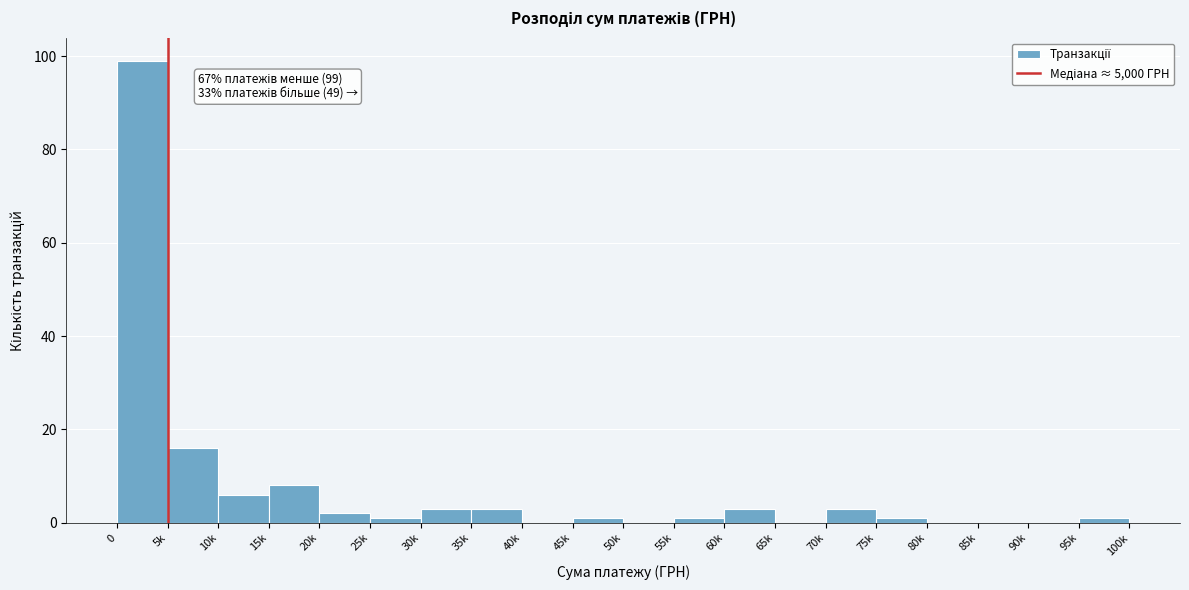

Reading left to right, what are all the values shown in this chart?

0=99	5k=16	10k=6	15k=8	20k=2	25k=1	30k=3	35k=3	40k=0	45k=1	50k=0	55k=1	60k=3	65k=0	70k=3	75k=1	80k=0	85k=0	90k=0	95k=1